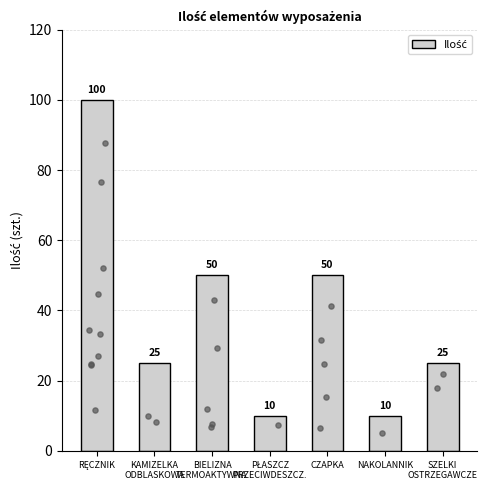

Which has a higher value, RĘCZNIK or SZELKI
OSTRZEGAWCZE?

RĘCZNIK